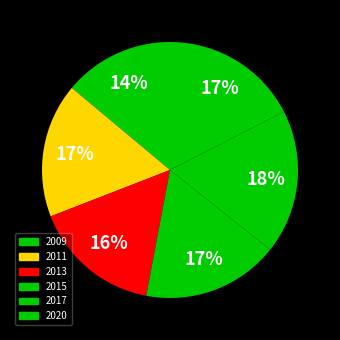

To the nearest percent, what is the average slice percentage?

17%